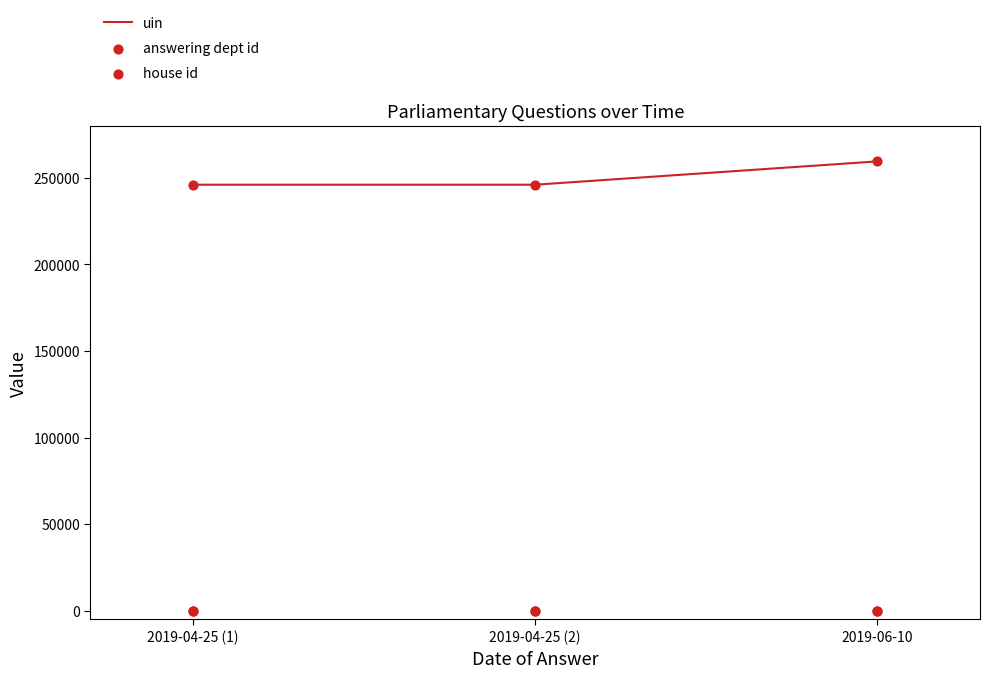

At how many categories does at least one series exceed 182600?

3